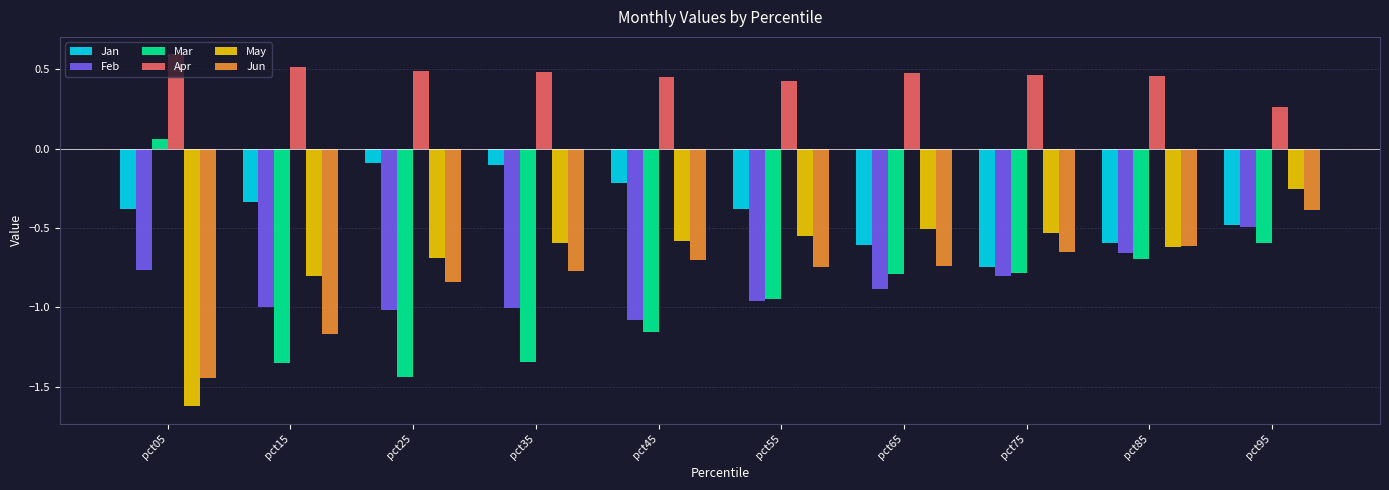

Rank the series by their maximum value, from highest to lowest.

Apr, Mar, Jan, May, Jun, Feb